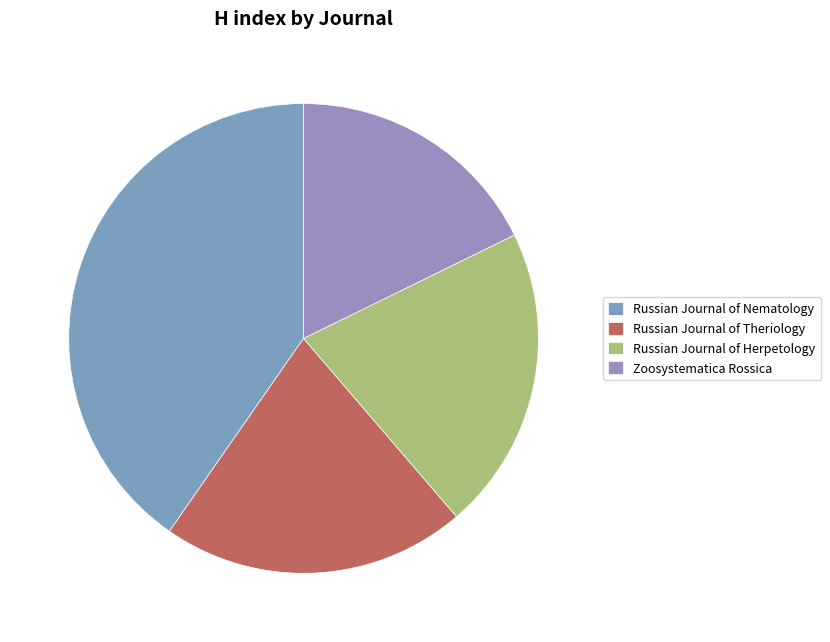

How many slices are in this pie chart?

4